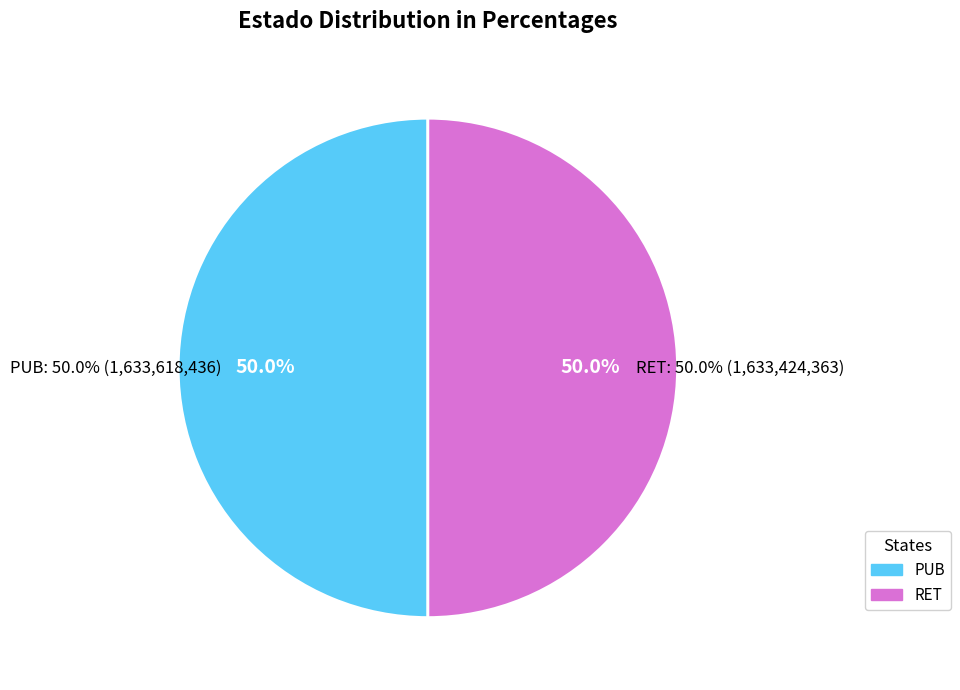

Rank the categories by value from highest to lowest.

PUB, RET